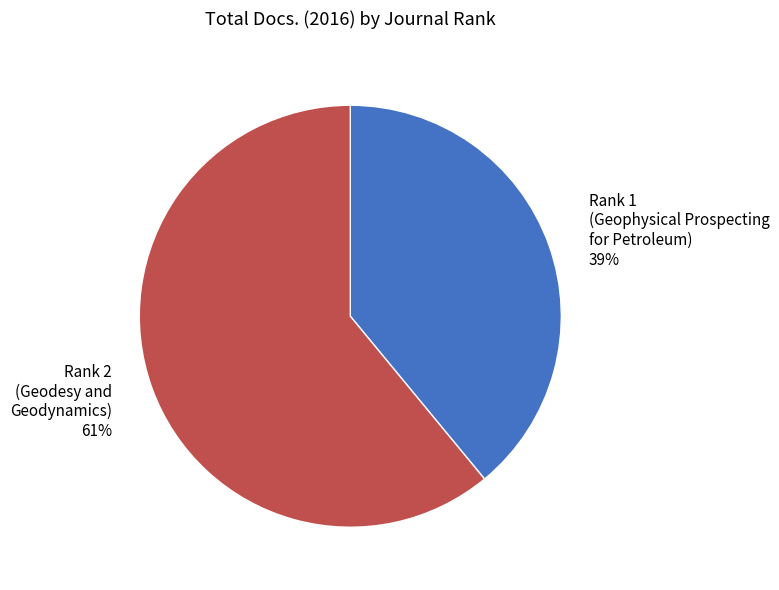

Is it true that Rank 2 (Geodesy and Geodynamics) is 76% of the pie?

False